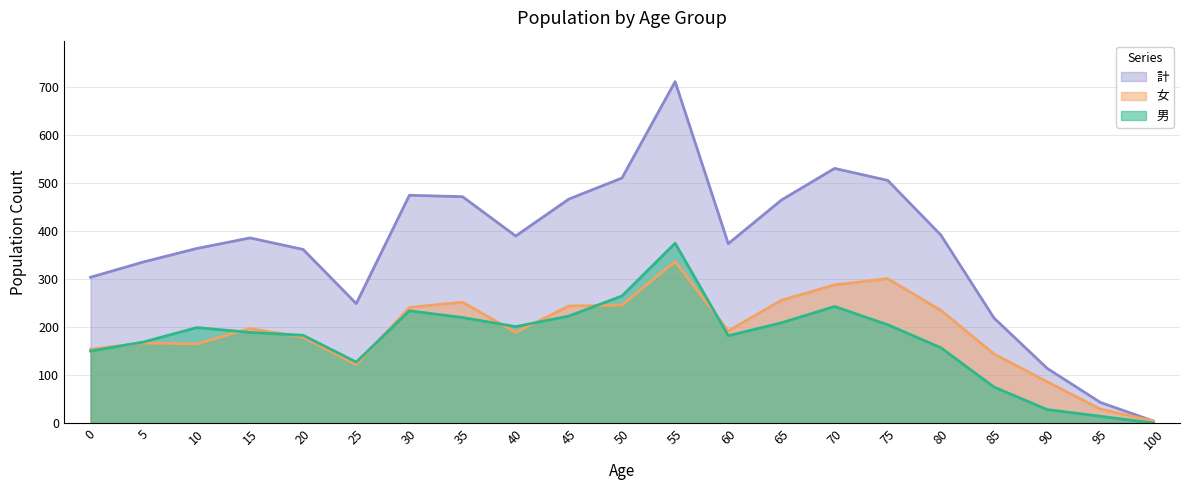

Which category has the highest value in the 女 series?

55